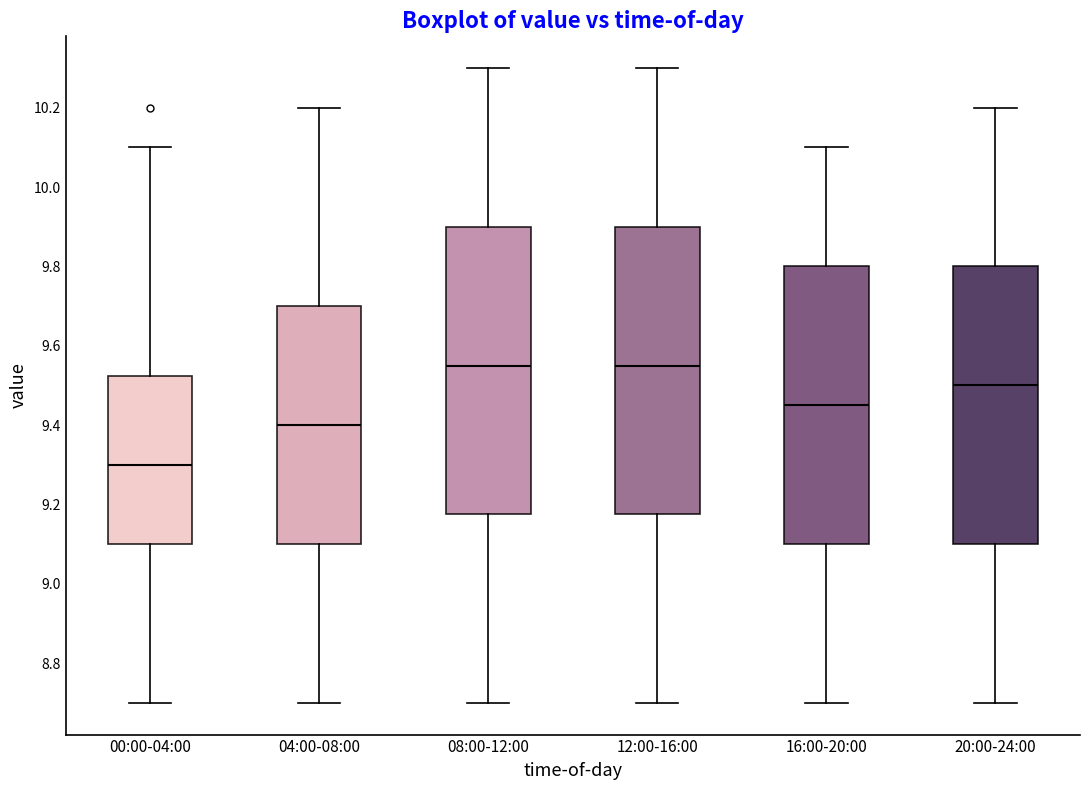

Reading left to right, transcribe this box plot: for each box, give where its median line is, the range the box spans, and where its two whiskers end, as read against the y-axis. The values are not printed on the chart, so give them approximately, as read against the axis.

00:00-04:00: median 9.30, box 9.10 to 9.52, whiskers 8.70 to 10.10
04:00-08:00: median 9.40, box 9.10 to 9.70, whiskers 8.70 to 10.20
08:00-12:00: median 9.56, box 9.18 to 9.90, whiskers 8.70 to 10.30
12:00-16:00: median 9.56, box 9.18 to 9.90, whiskers 8.70 to 10.30
16:00-20:00: median 9.46, box 9.10 to 9.80, whiskers 8.70 to 10.10
20:00-24:00: median 9.50, box 9.10 to 9.80, whiskers 8.70 to 10.20